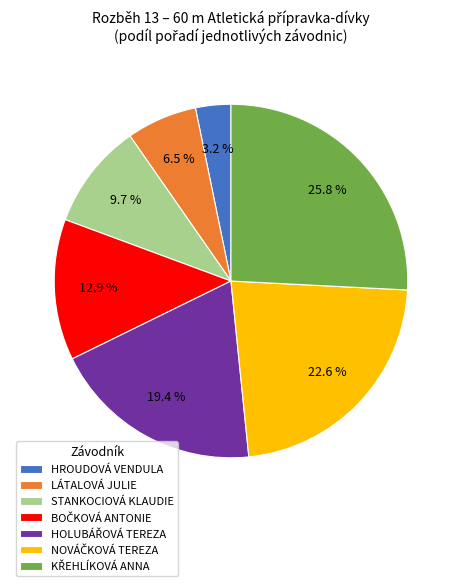

How much of the chart is everything except STANKOCIOVÁ KLAUDIE?

90.3%